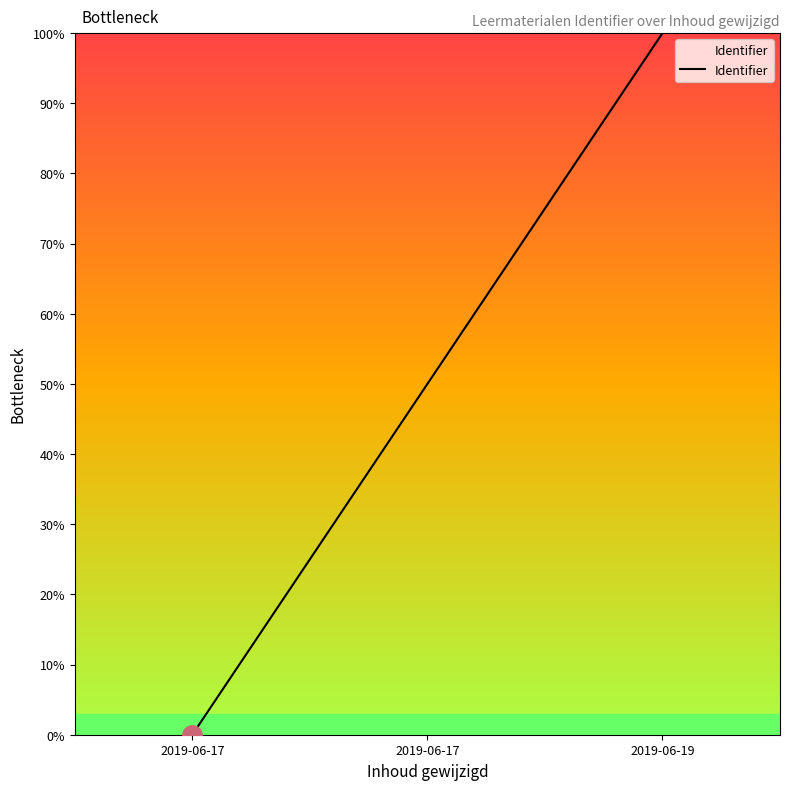

How many series are shown in this chart?

1